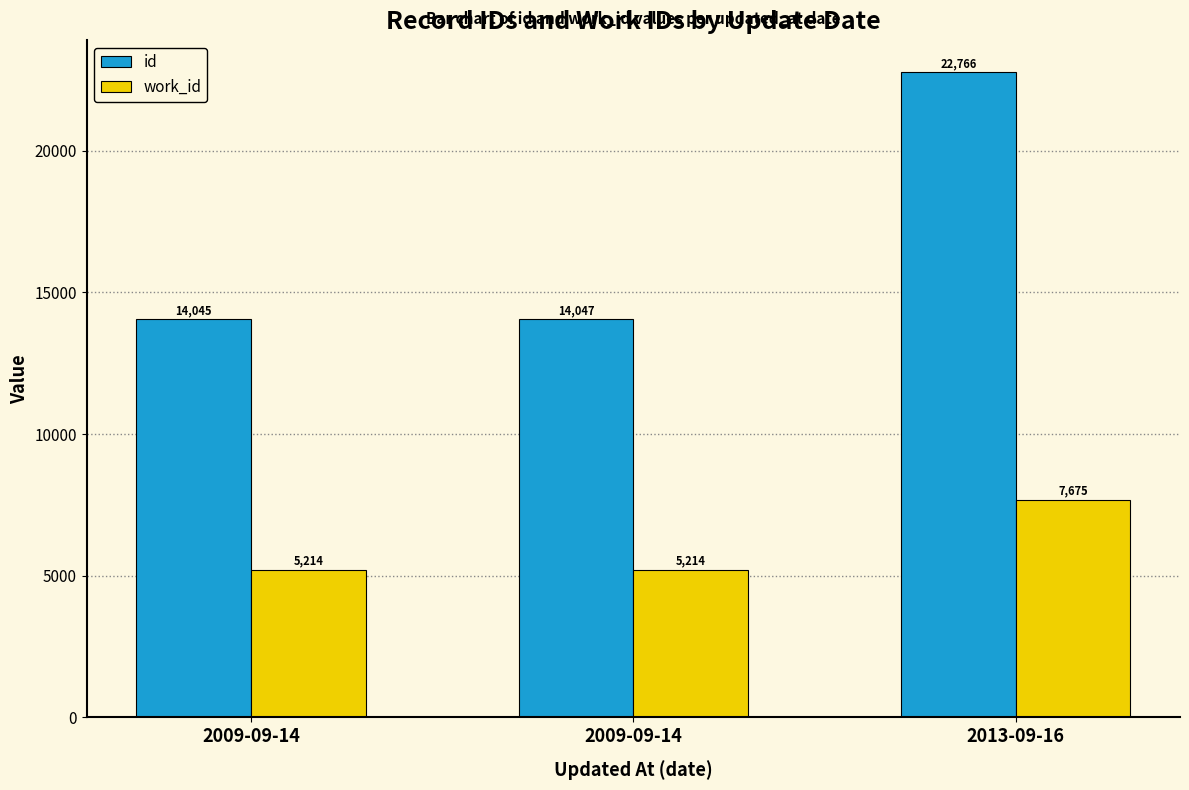

Are the bars grouped side by side (vs. stacked)?

Yes